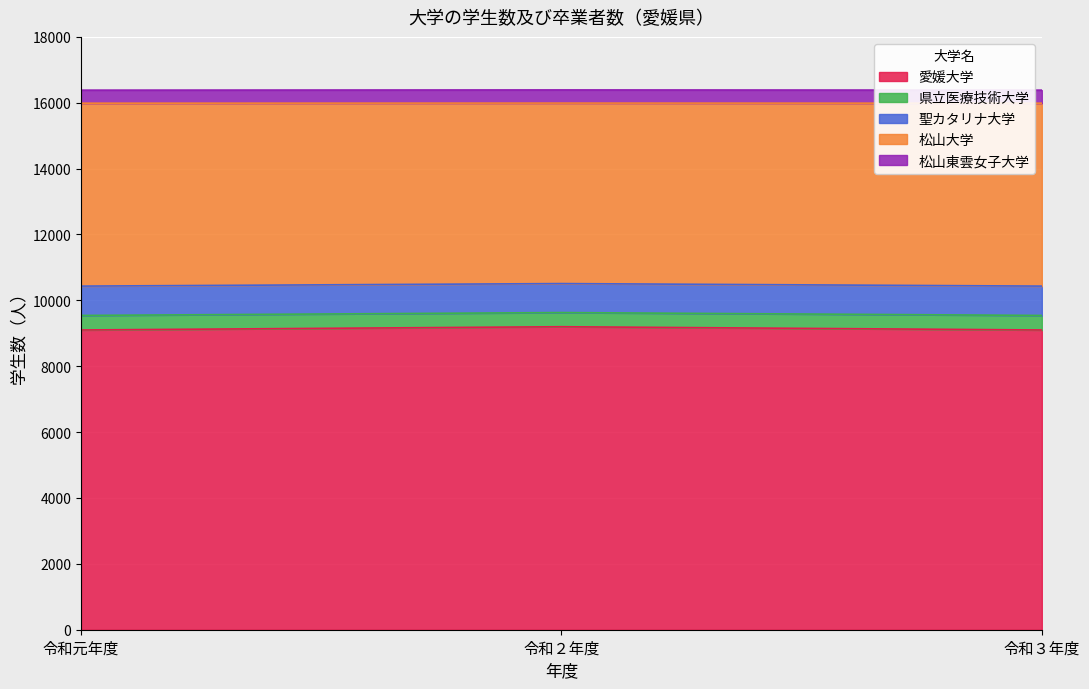

Which series has the largest range (max minus min)?

愛媛大学